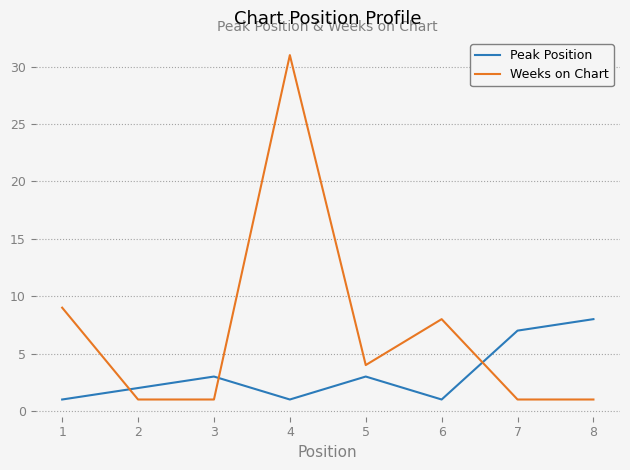

List the series in order of their peak value, highest first.

Weeks on Chart, Peak Position